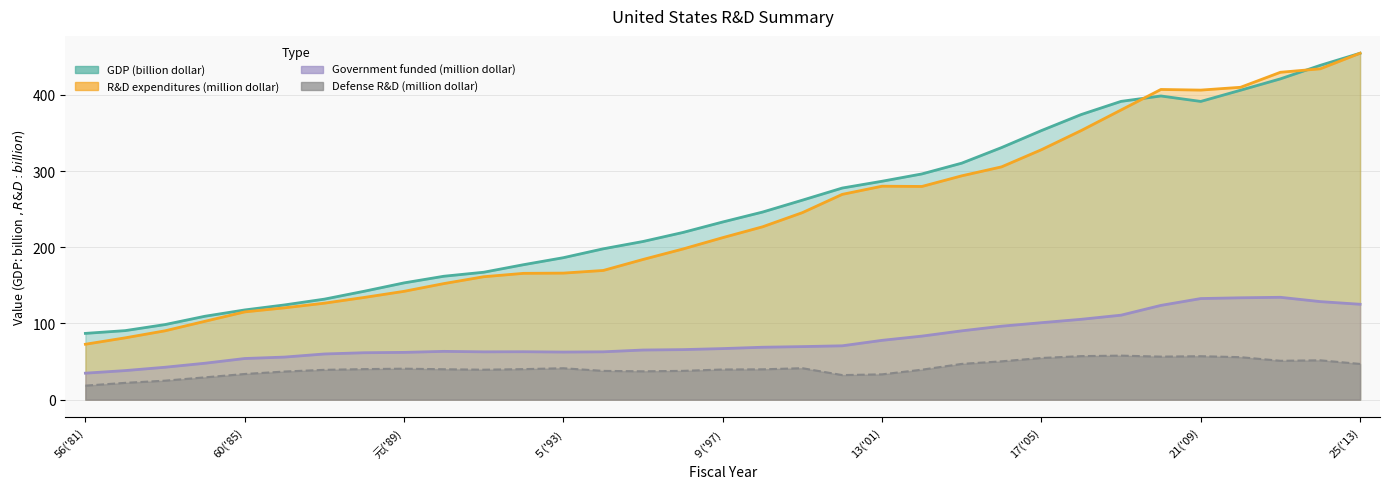

How many lines are shown in the chart?

4